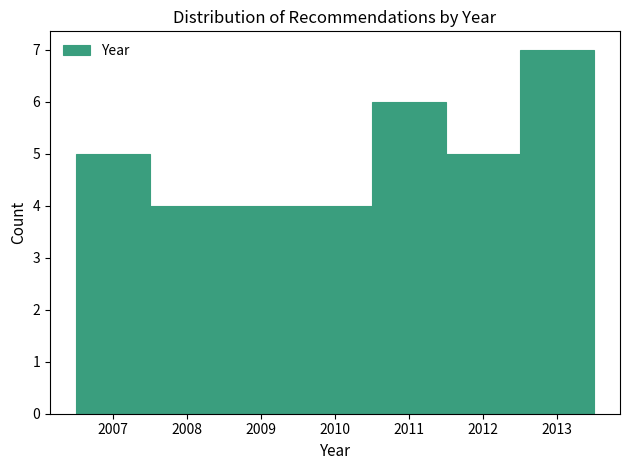

Reading left to right, list every bar in this chart as the range it spans on the x-axis followed by its height. The values are not printed on the chart, so give them approximately, as read against the axis.

2006.5 to 2007.5: 5
2007.5 to 2010.5: 4
2010.5 to 2011.5: 6
2011.5 to 2012.5: 5
2012.5 to 2013.5: 7